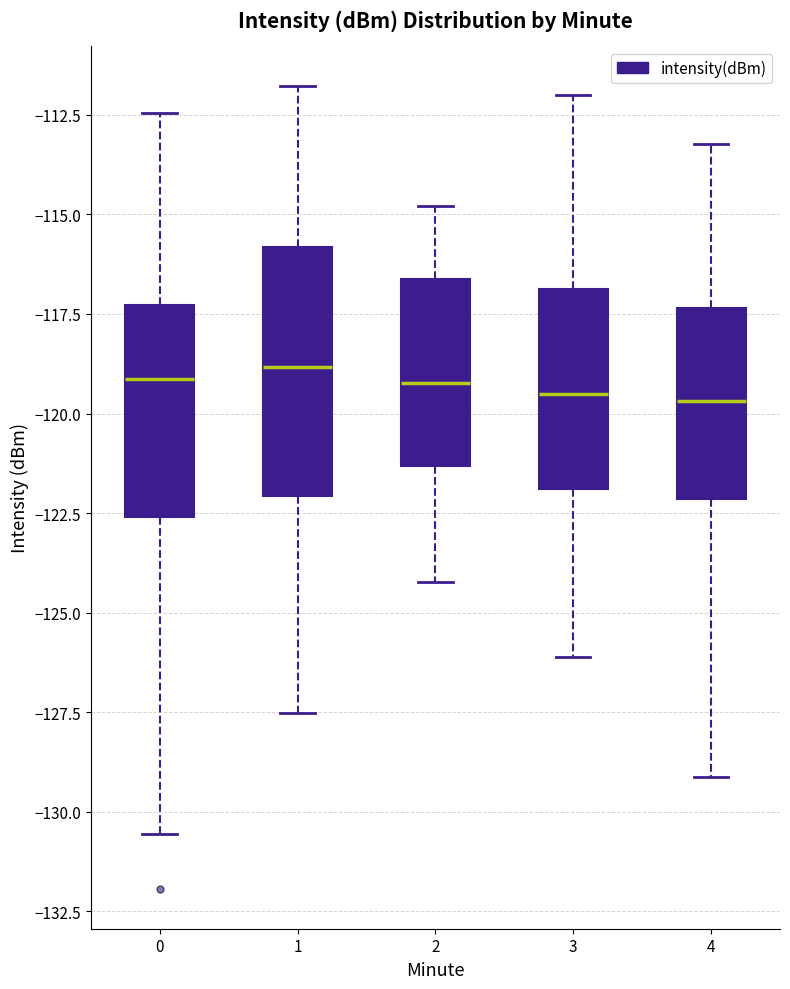

Reading left to right, read every box against the y-axis: the position of its median line, the range the box covers, and the ends of its whiskers. The values are not printed on the chart, so give them approximately, as read against the axis.

0: median -119.0, box -122.5 to -117.5, whiskers -130.5 to -112.5
1: median -119.0, box -122.0 to -116.0, whiskers -127.5 to -112.0
2: median -119.0, box -121.5 to -116.5, whiskers -124.0 to -115.0
3: median -119.5, box -122.0 to -117.0, whiskers -126.0 to -112.0
4: median -119.5, box -122.0 to -117.5, whiskers -129.0 to -113.0